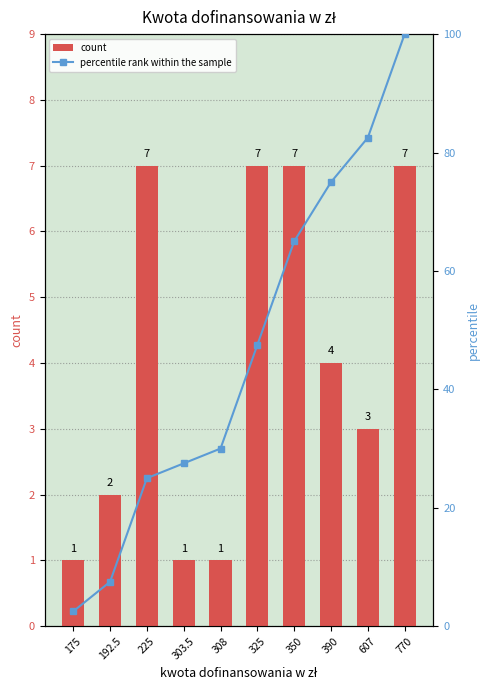

Reading right to left, list all the values displayed in this chart.

count: 7.0	3.0	4.0	7.0	7.0	1.0	1.0	7.0	2.0	1.0
percentile rank within the sample: 100.0	82.5	75.0	65.0	47.5	30.0	27.5	25.0	7.5	2.5